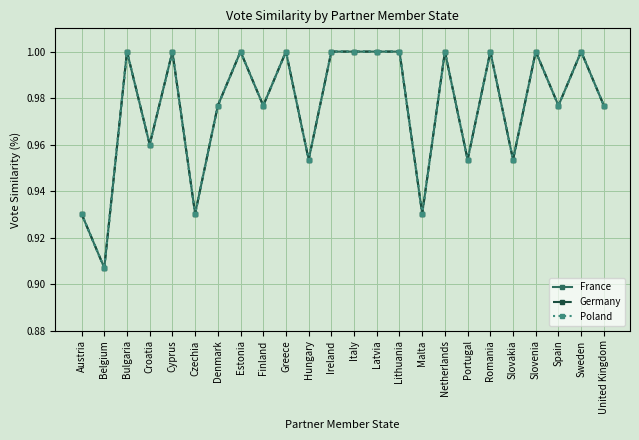

Which series has the widest spread of values?

France